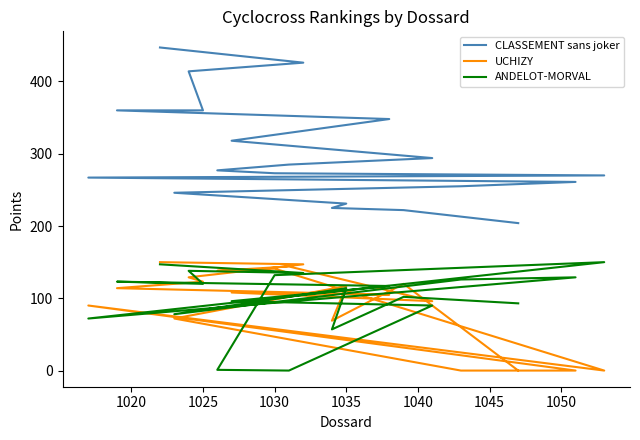

True or false: UCHIZY and CLASSEMENT sans joker cross at least once.

False